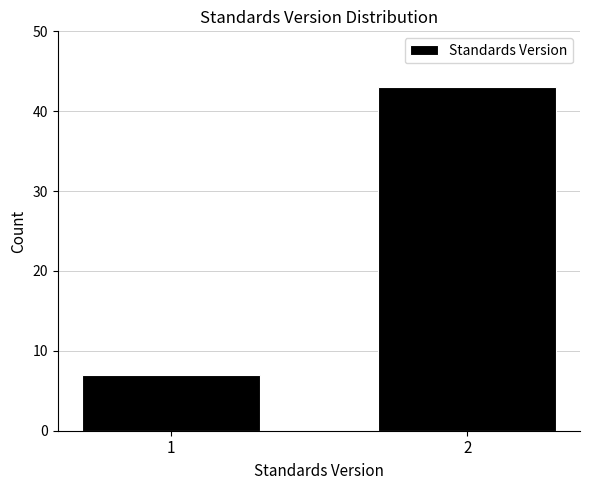

Reading right to left, transcribe all the data shown in this chart.

2=43	1=7